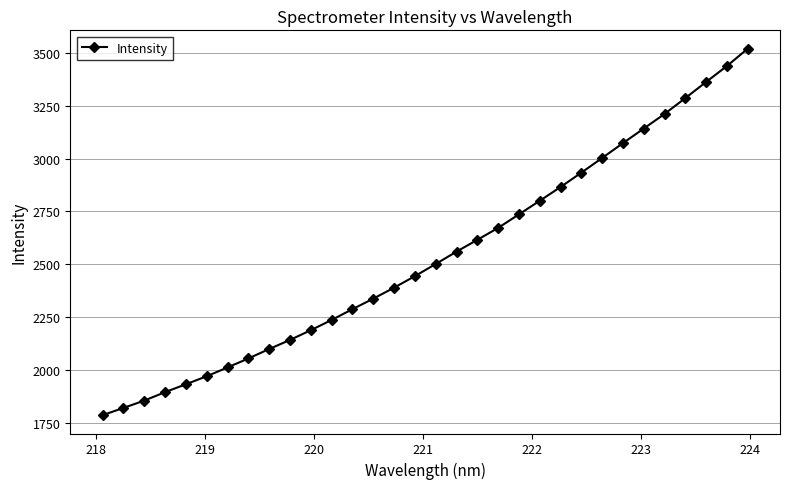

True or false: there are more than 2 points higher than both neighbors.

False